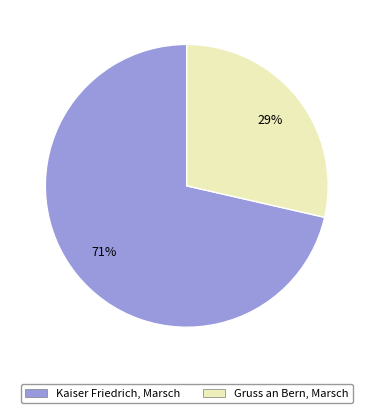

Does any single category account for the majority?

Yes